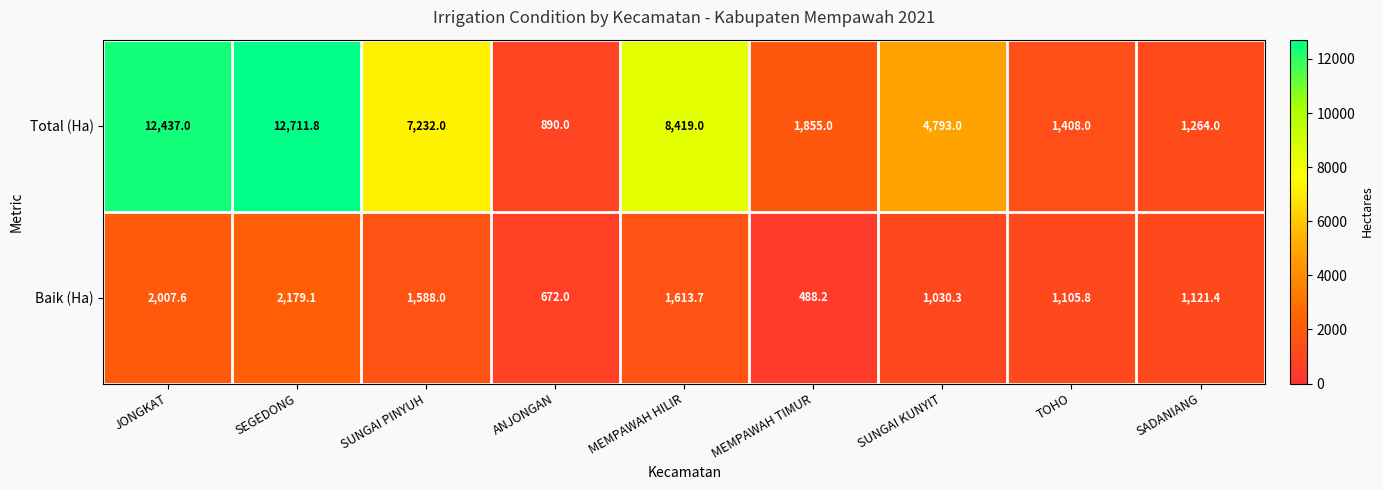

List the labels in order of Total (Ha) value, largest first.

SEGEDONG, JONGKAT, MEMPAWAH HILIR, SUNGAI PINYUH, SUNGAI KUNYIT, MEMPAWAH TIMUR, TOHO, SADANIANG, ANJONGAN